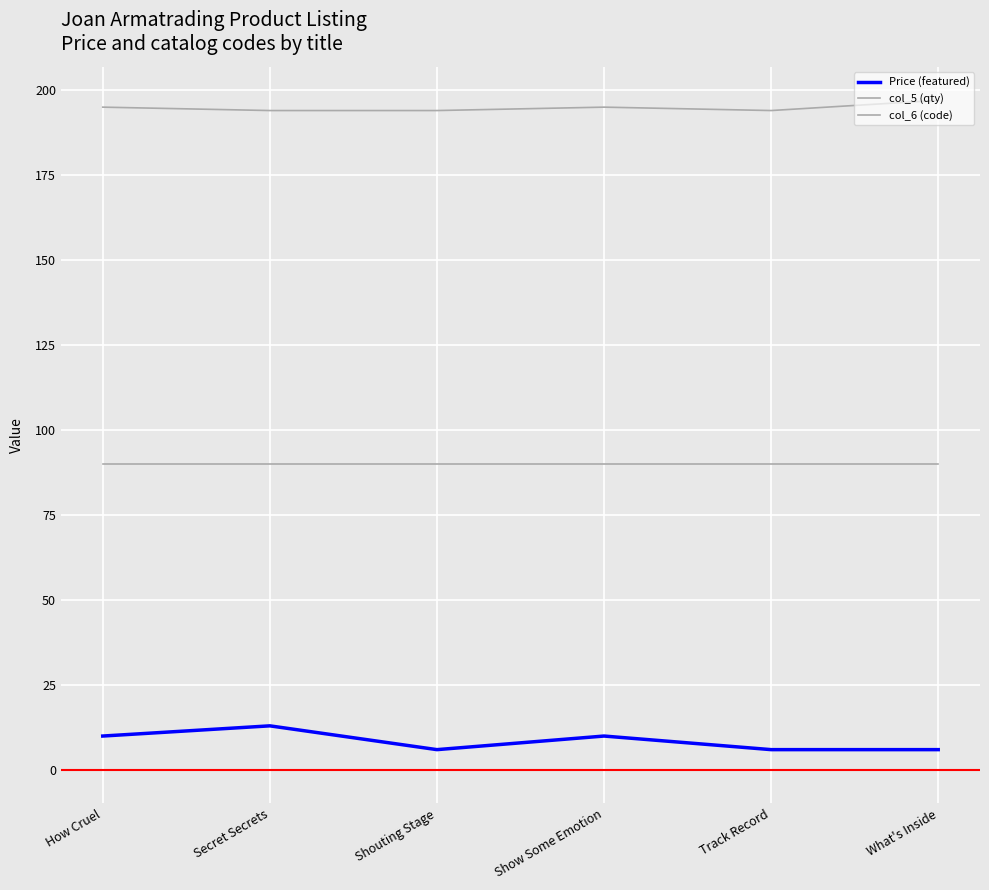

True or false: Price (featured) has a value of 19.7 at Secret Secrets.

False